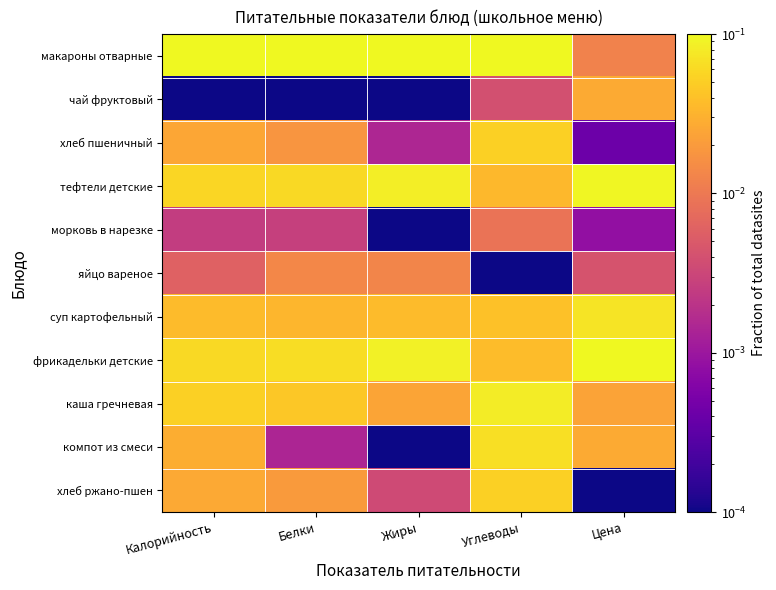

Count the number of data series in this chart.

11